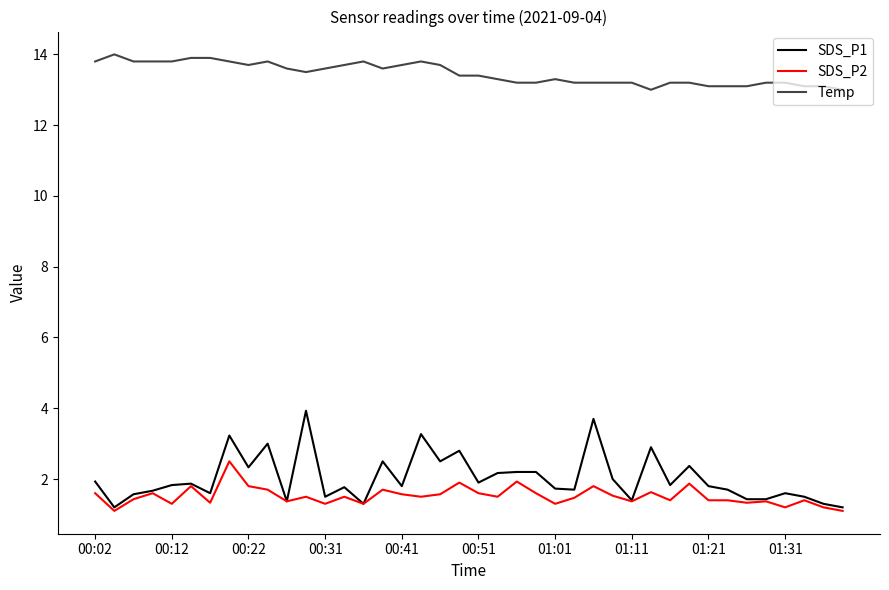

True or false: SDS_P1 and Temp cross at least once.

False